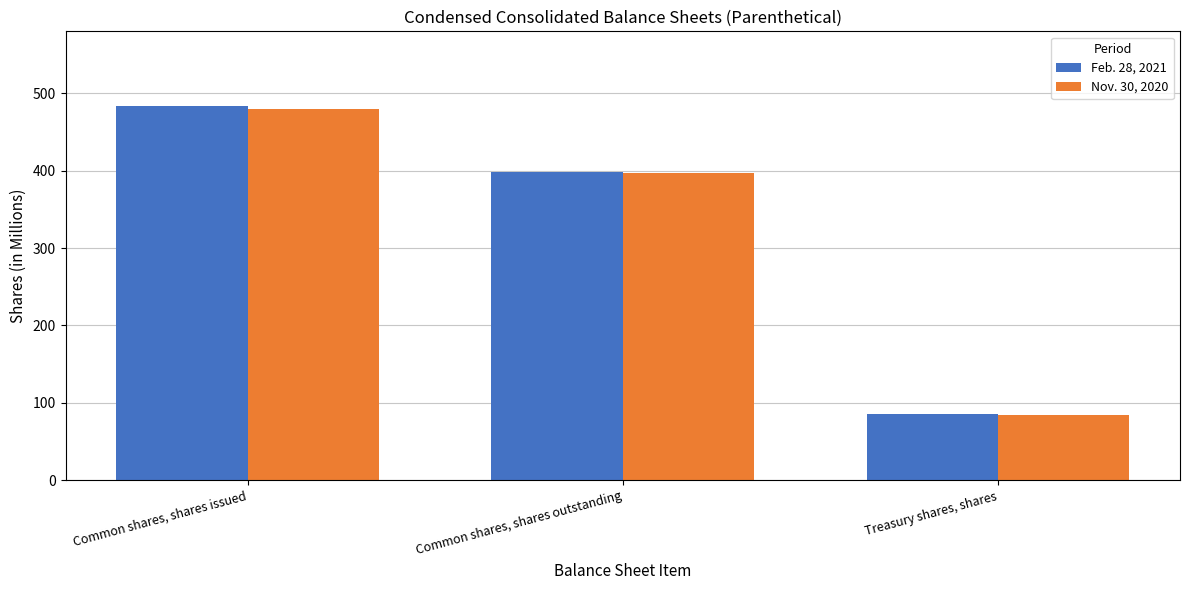

Which series has the largest range (max minus min)?

Feb. 28, 2021